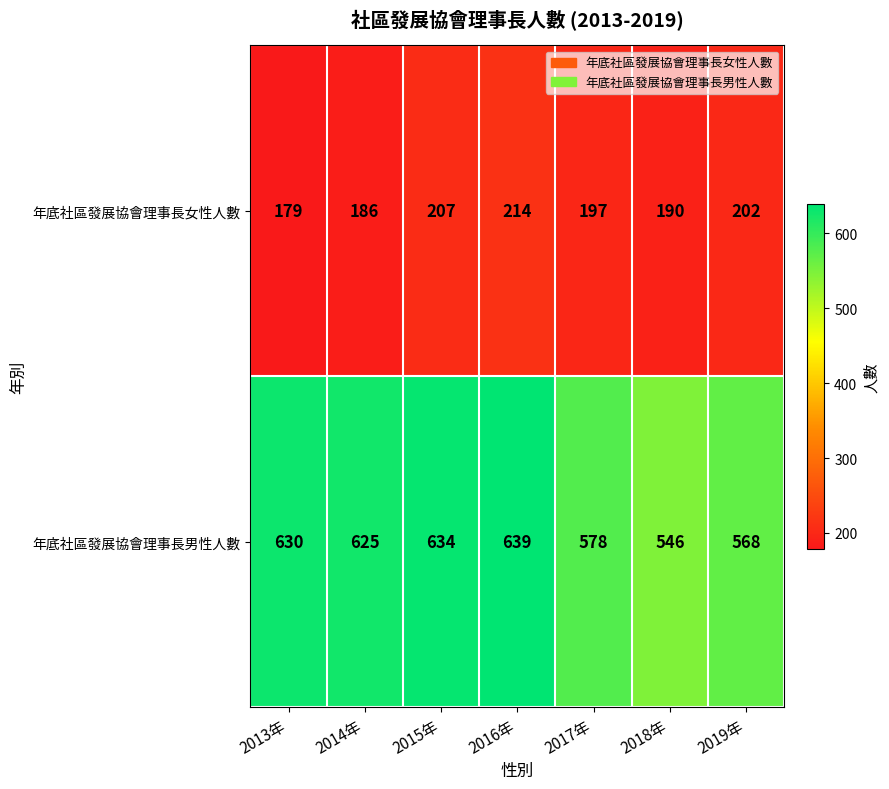

What is the maximum value shown in the chart?

639